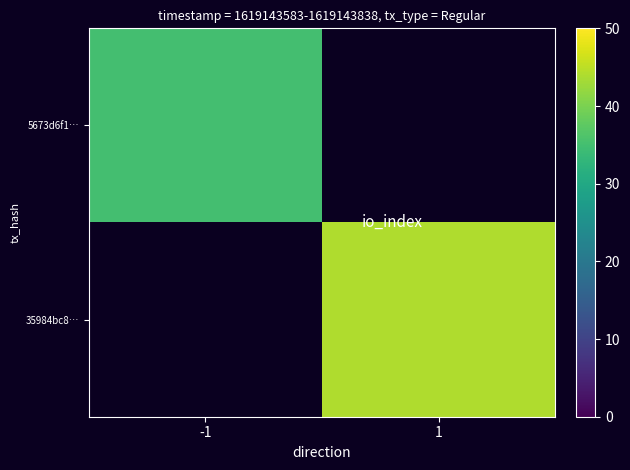

List the labels in order of 35984bc8… value, largest first.

-1, 1